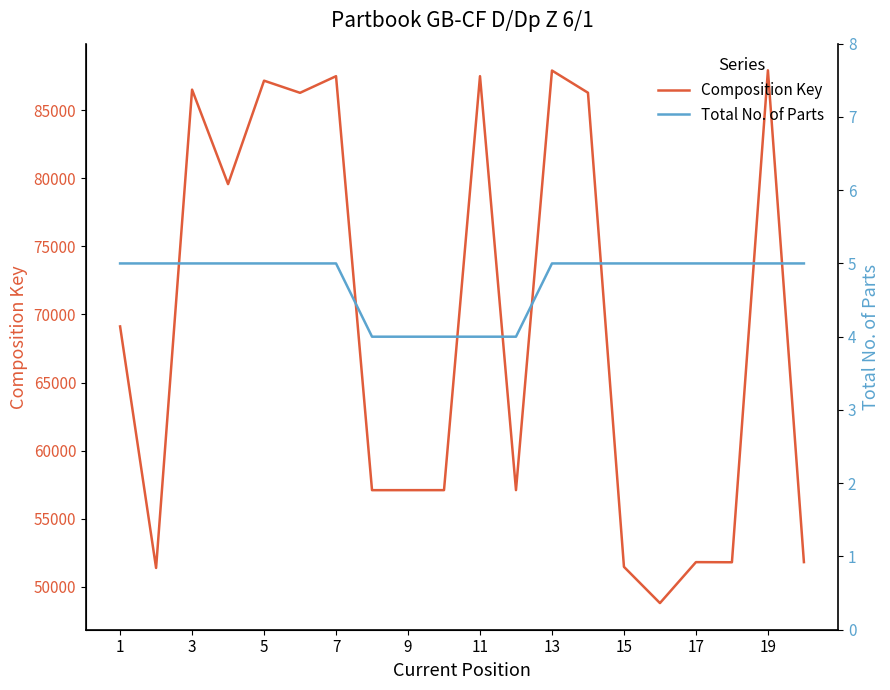

What is the lowest value of the Composition Key series?

48807